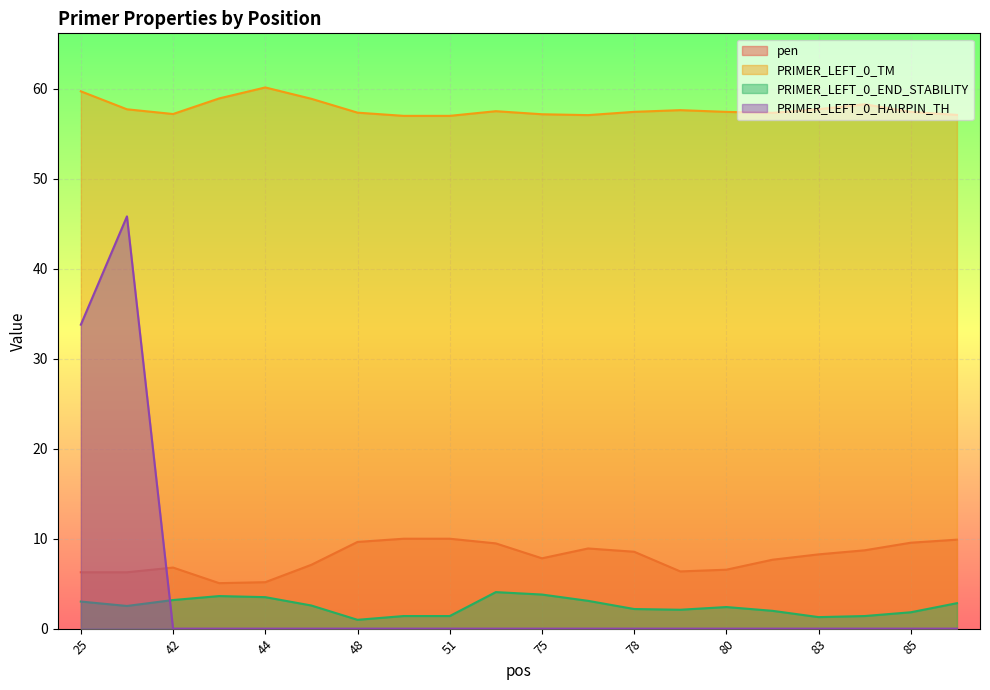

True or false: pen has more than 2 interior local peaks.

False